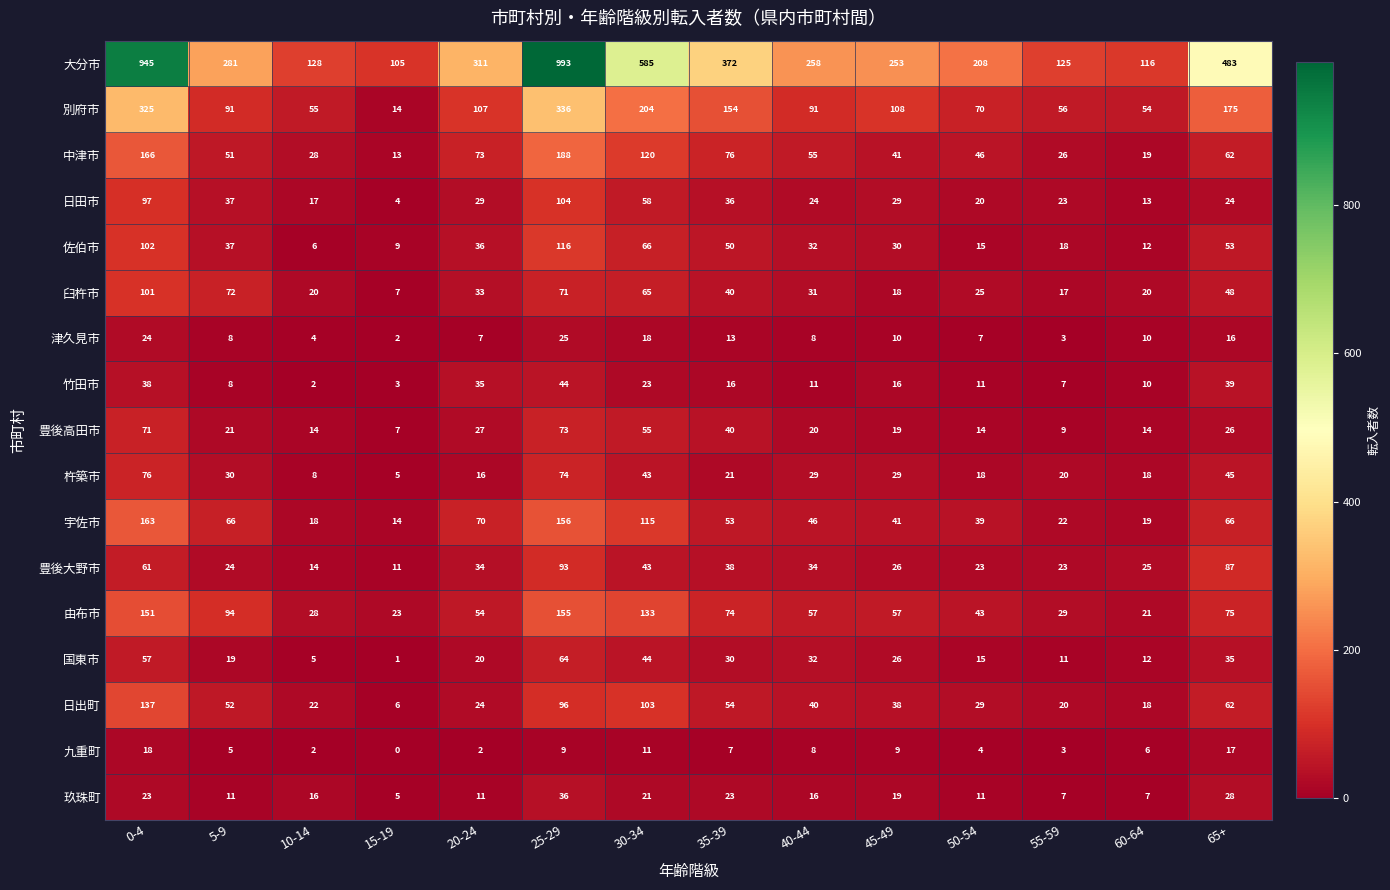

Read the 竹田市 value at 0-4.

38